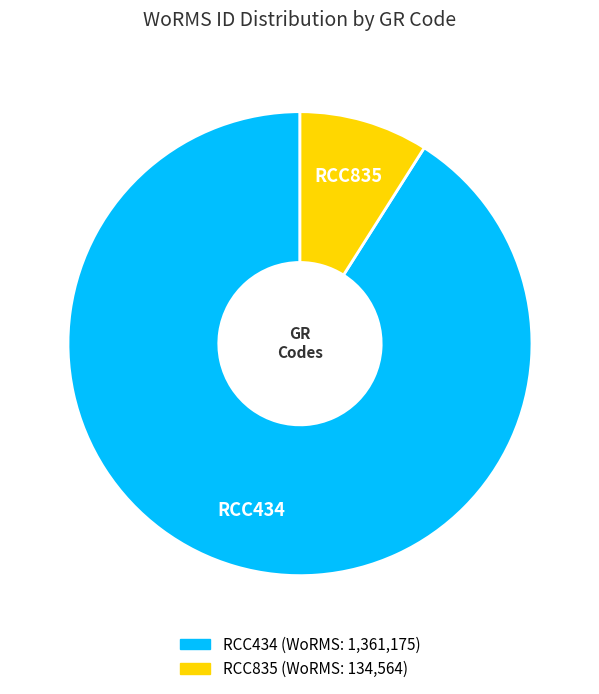

Rank the categories by value from lowest to highest.

RCC835, RCC434